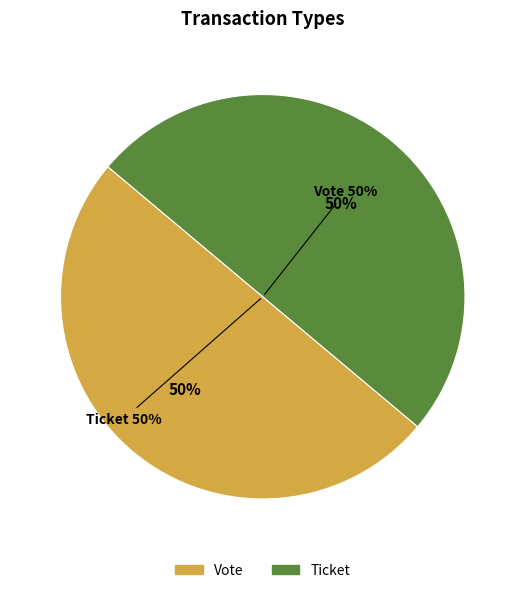

What is the largest slice in the pie chart?

Vote